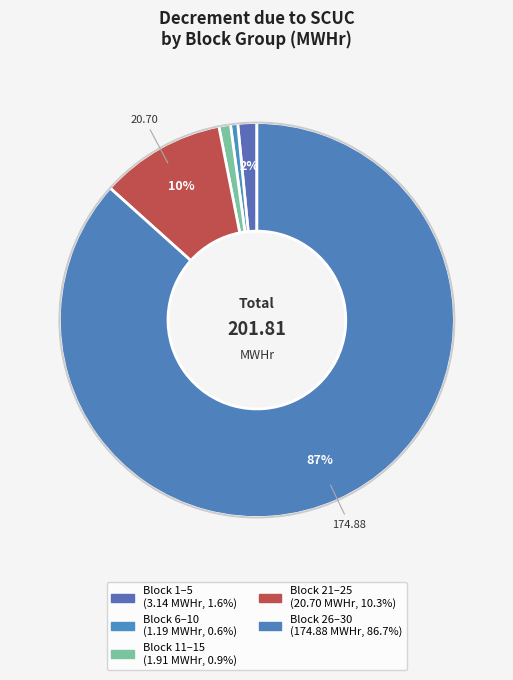

Does any single category account for the majority?

Yes